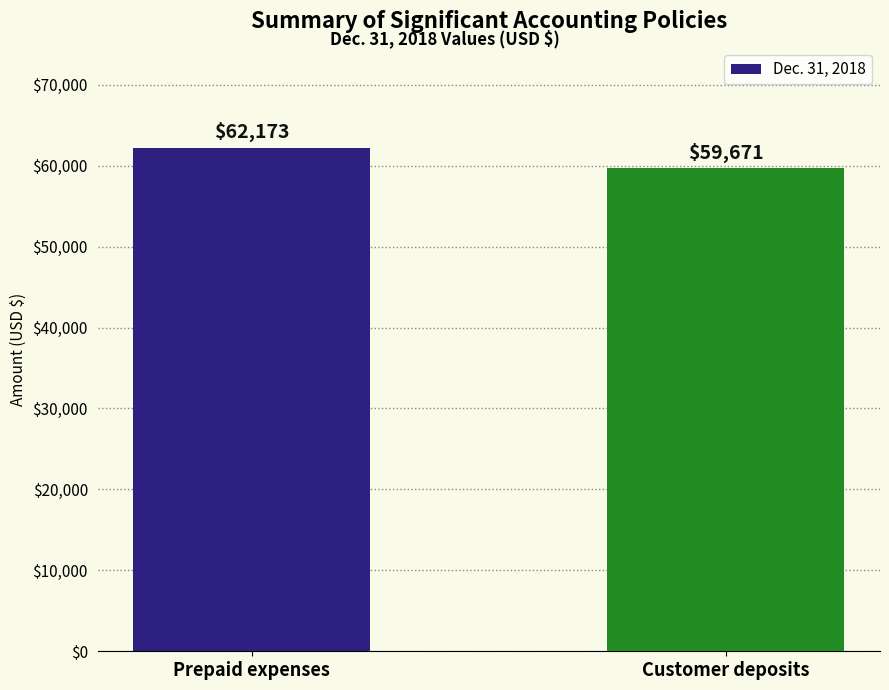

True or false: the data shows 31990 at Customer deposits.

False